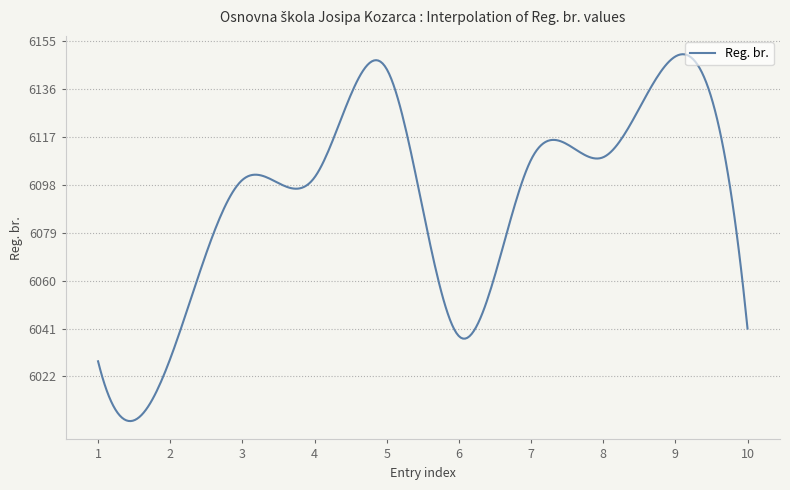

What is the difference between the maximum and minimum values?

145.6